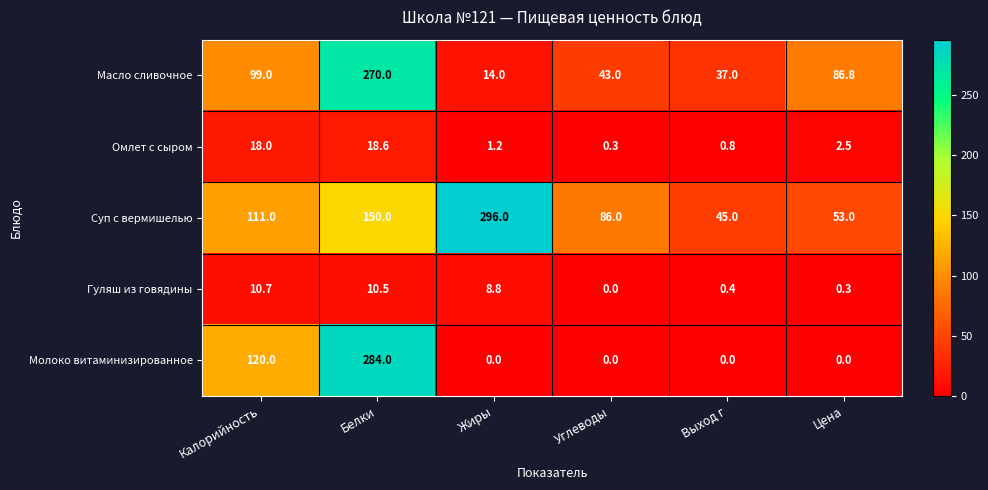

At Белки, list the series in order from smallest to largest.

Гуляш из говядины, Омлет с сыром, Суп с вермишелью, Масло сливочное, Молоко витаминизированное